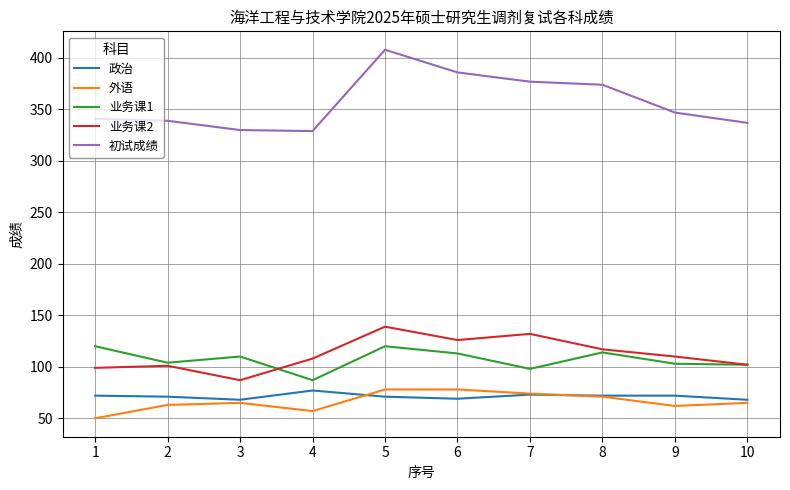

Between 4 and 7, which series saw the biggest shift?

初试成绩